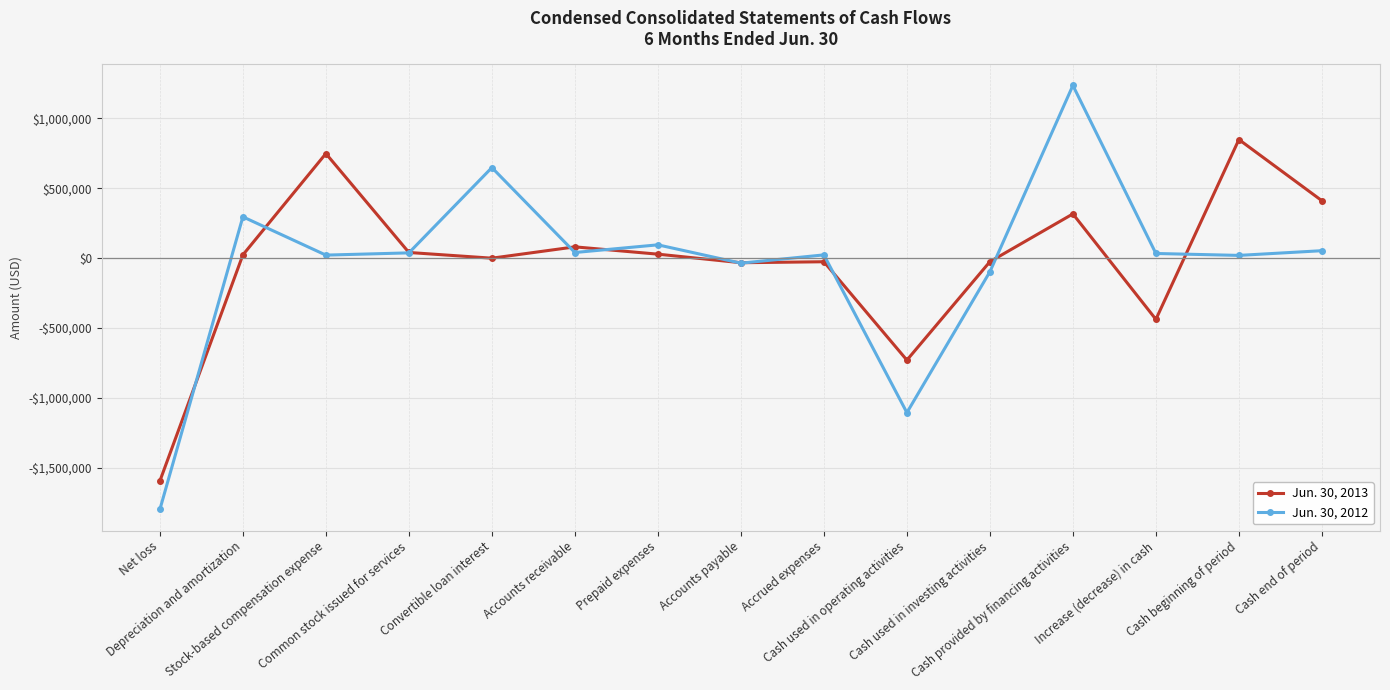

What are all the series names shown in the legend?

Jun. 30, 2013, Jun. 30, 2012